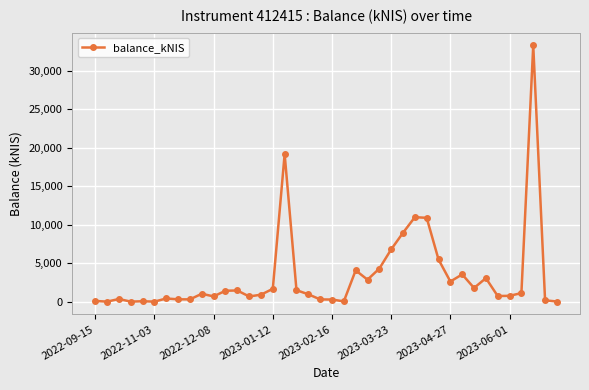

True or false: the data has more than 1 interior local peaks.

True